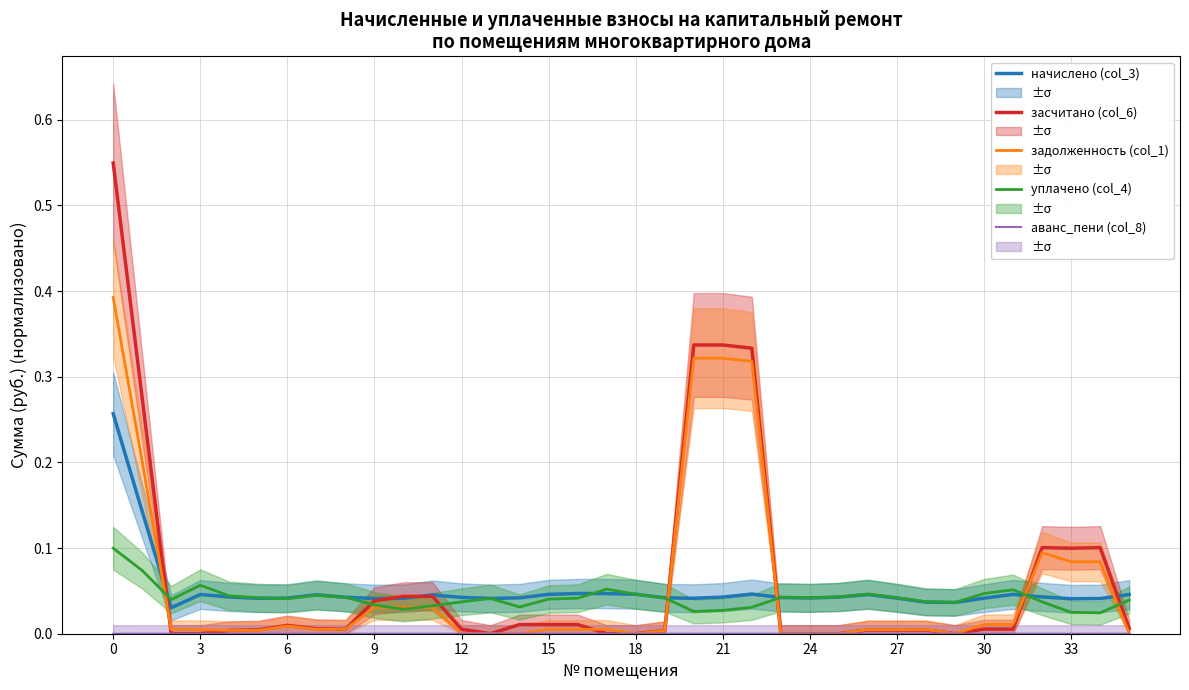

At how many categories does at least one series exceed 0?

36